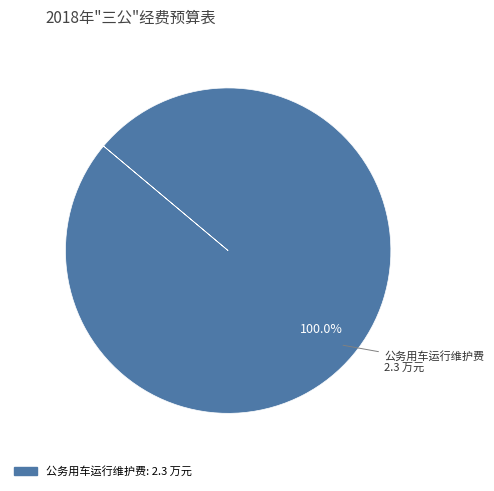

Is there any slice that represents more than half of the pie?

Yes